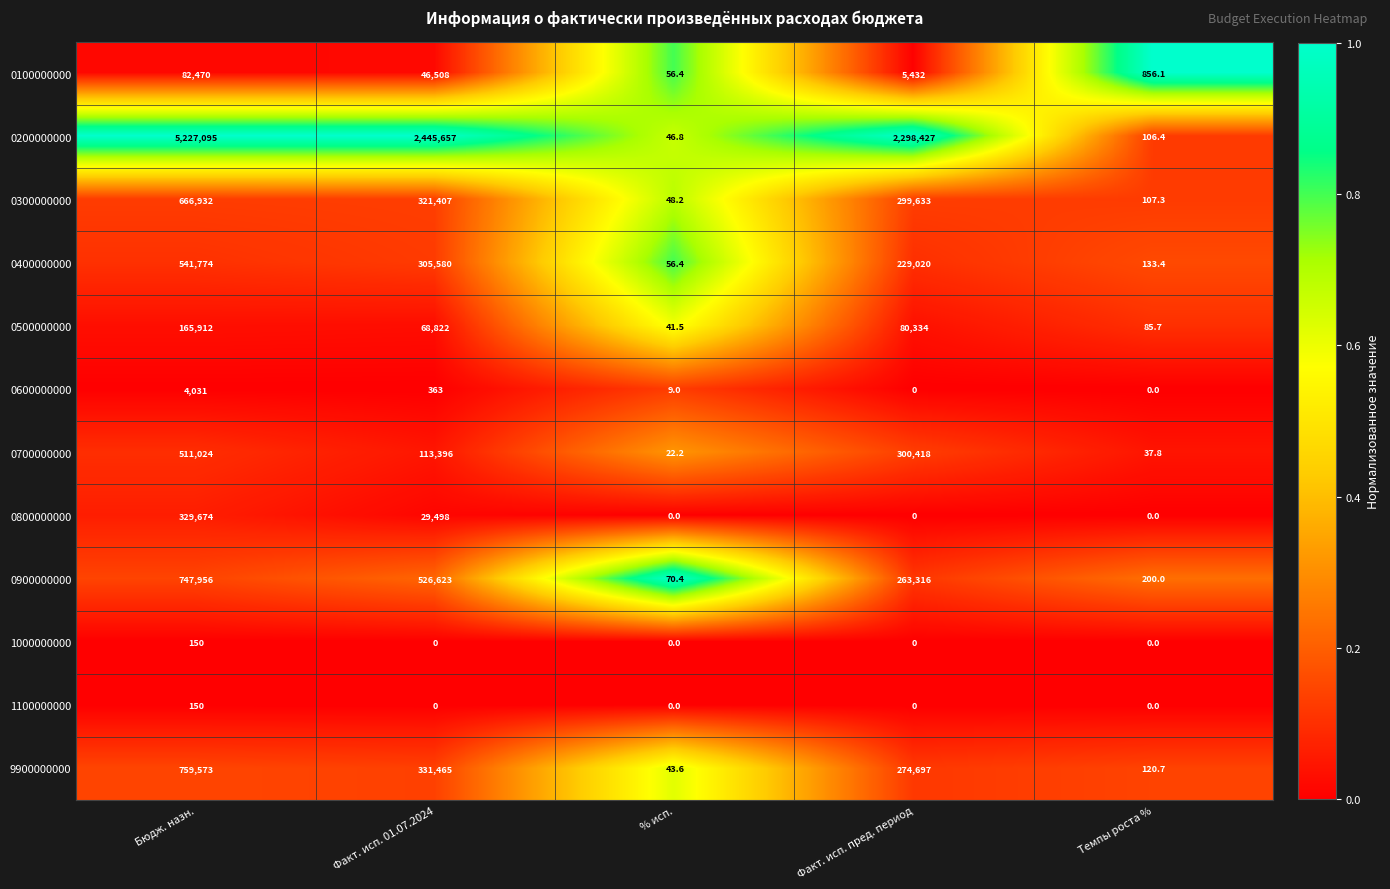

List the labels in order of 0200000000 value, smallest first.

% исп., Темпы роста %, Факт. исп. пред. период, Факт. исп. 01.07.2024, Бюдж. назн.